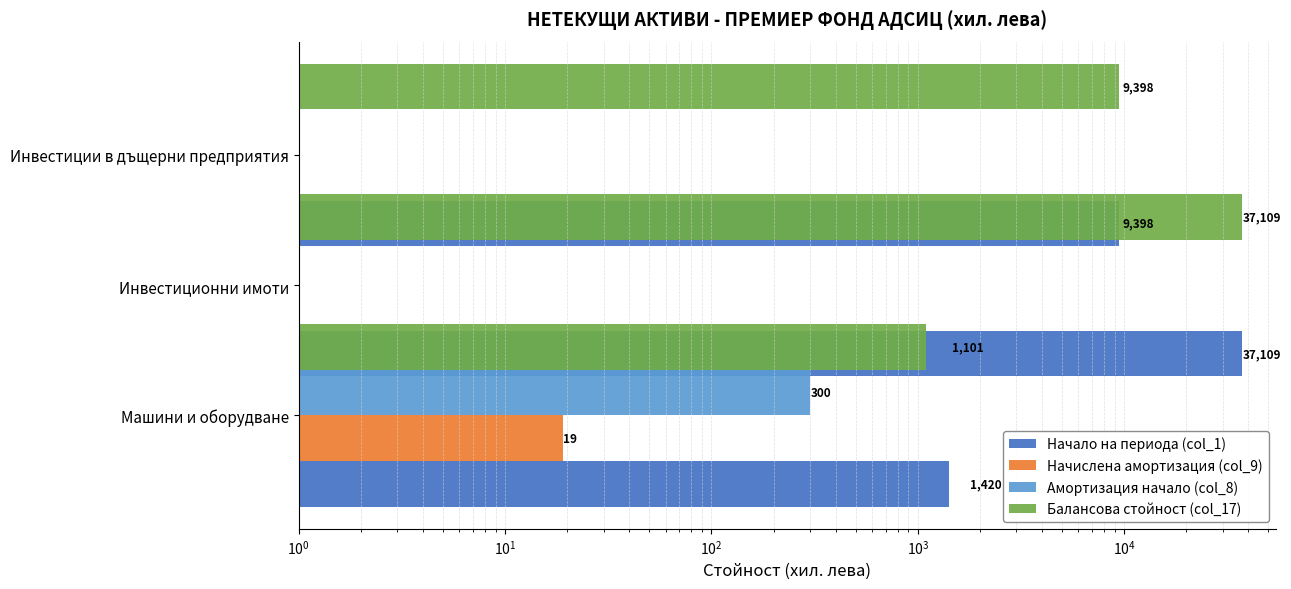

True or false: Начало на периода (col_1) has a value of 2215 at $\mathdefault{10^{-1}}$.

False